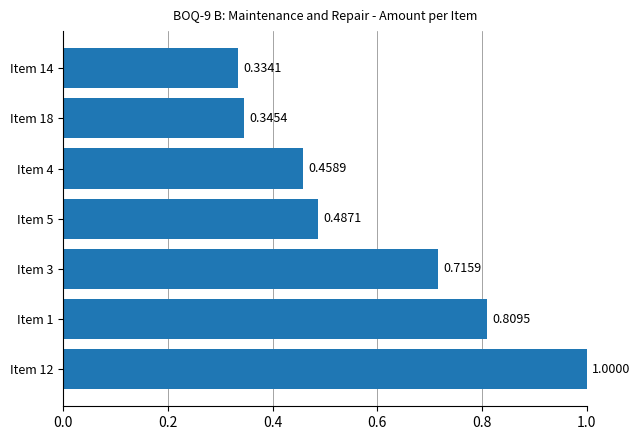

Between Item 1 and Item 5, which is larger?

Item 1